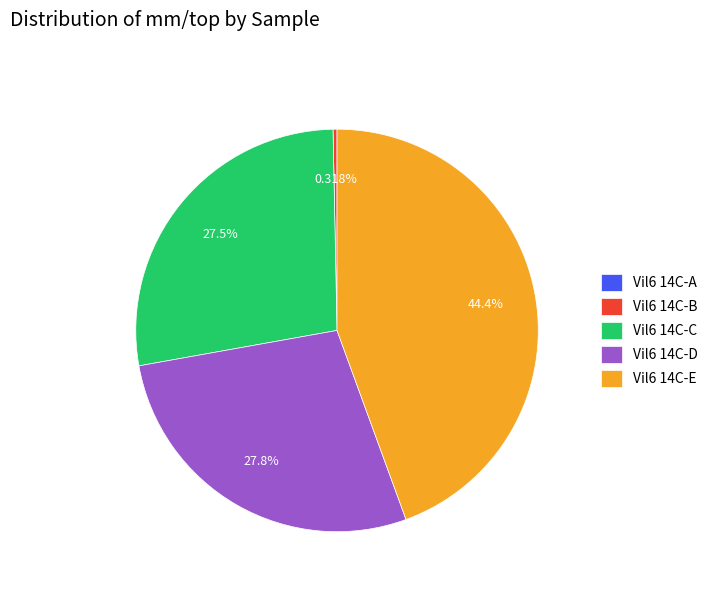

Combined, do Vil6 14C-E and Vil6 14C-C account for over 50%?

Yes